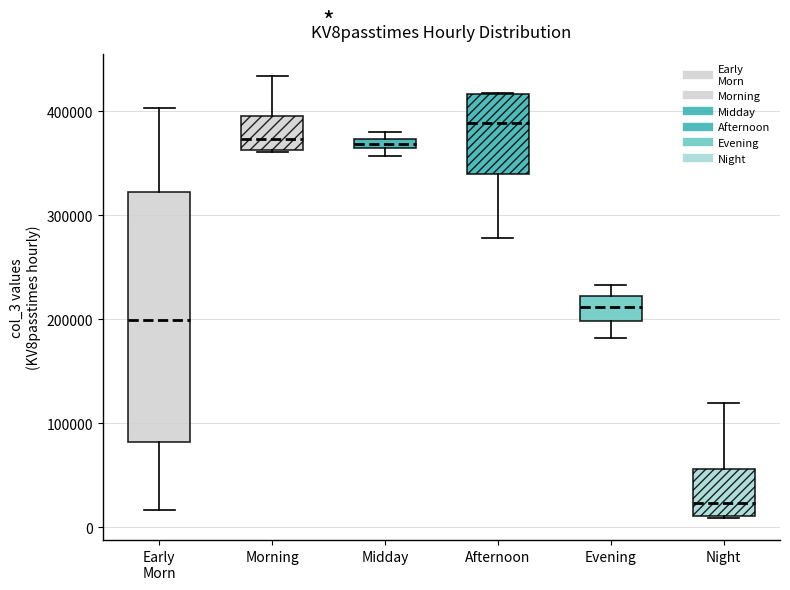

Which box has the highest median line?

Afternoon